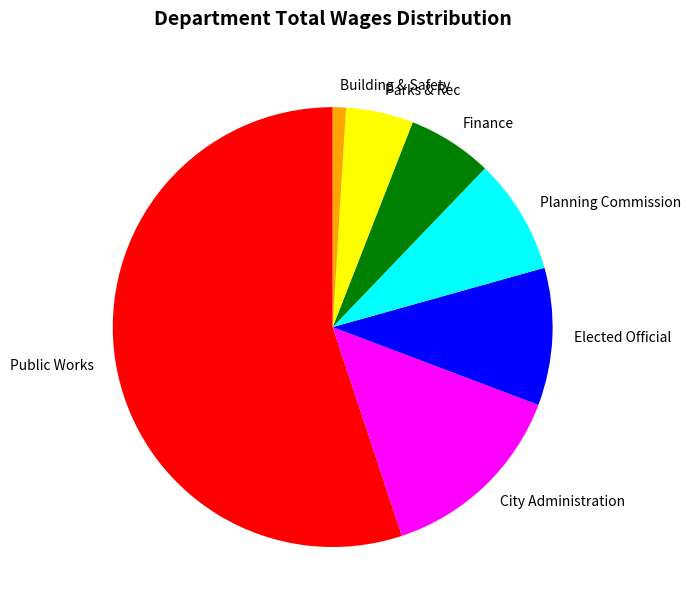

Do Finance and Elected Official together represent more than half of the pie?

No